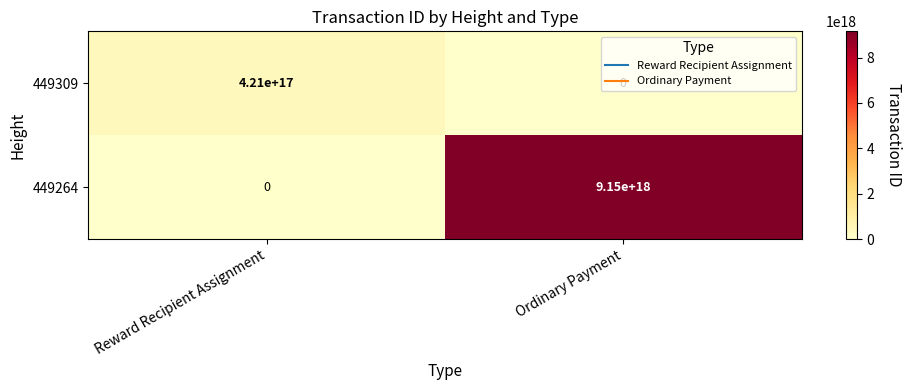

Which series has the largest total across all categories?

449264